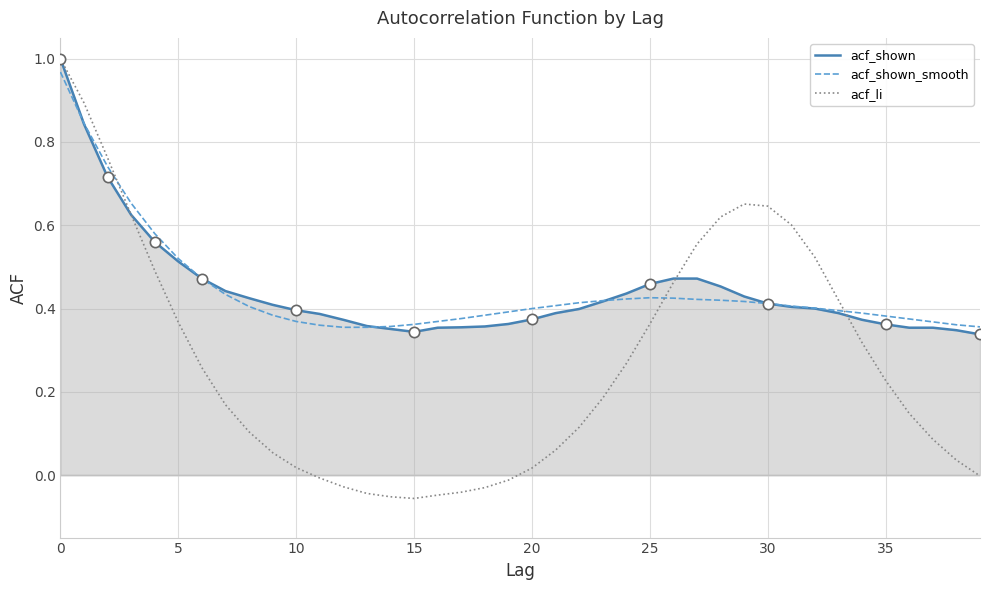

Which series has the widest spread of values?

acf_li